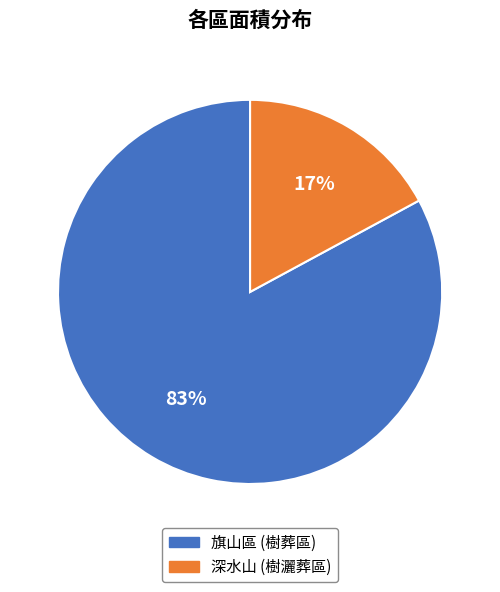

How many slices are in this pie chart?

2